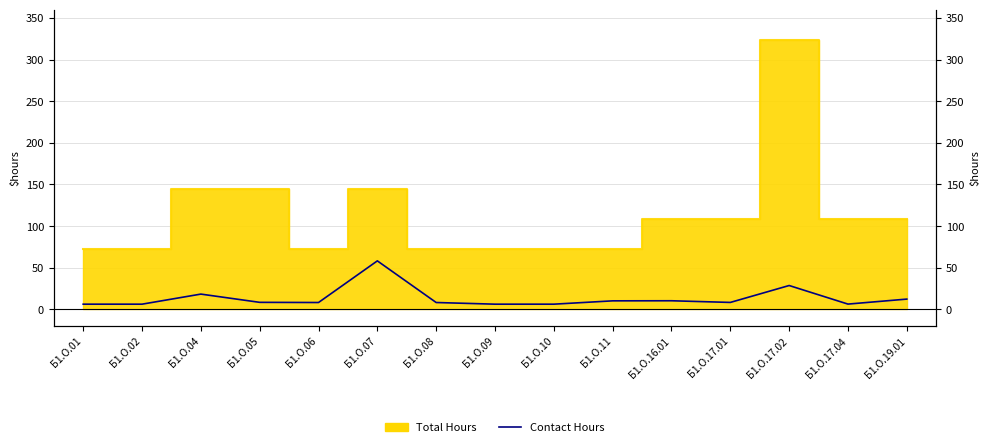

True or false: the data shows 6.6 at Б1.О.16.01.

False